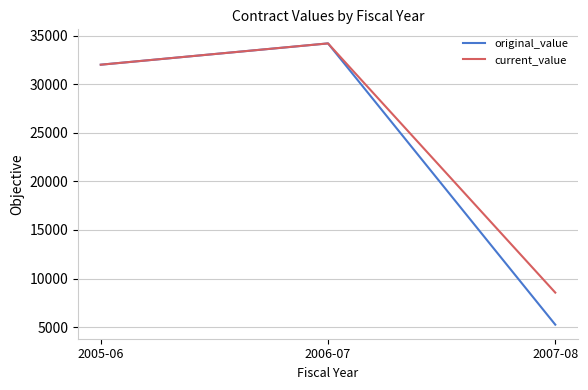

What is the total value across all series at 2007-08?

13800.0